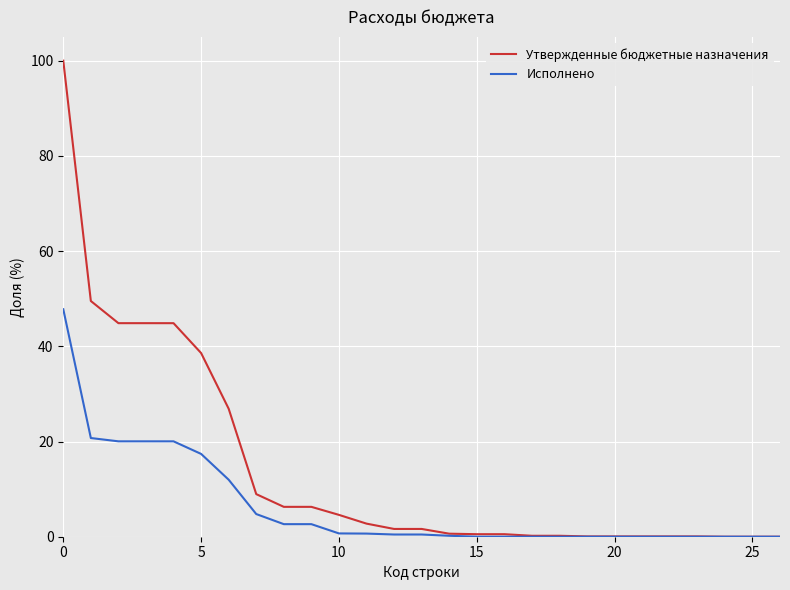

Rank the series by their maximum value, from highest to lowest.

Утвержденные бюджетные назначения, Исполнено